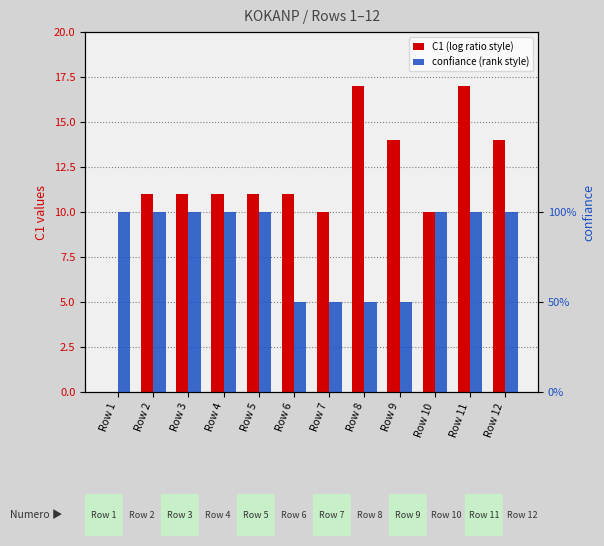

What is the value of the C1 (log ratio style) bar at the 11th from the left?

17